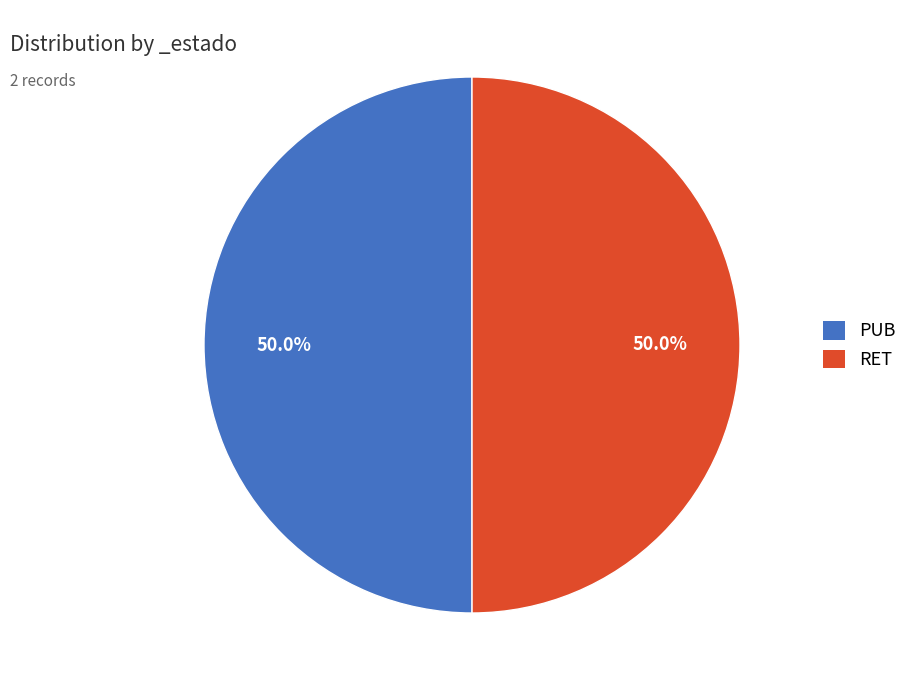

How many segments does this pie chart have?

2